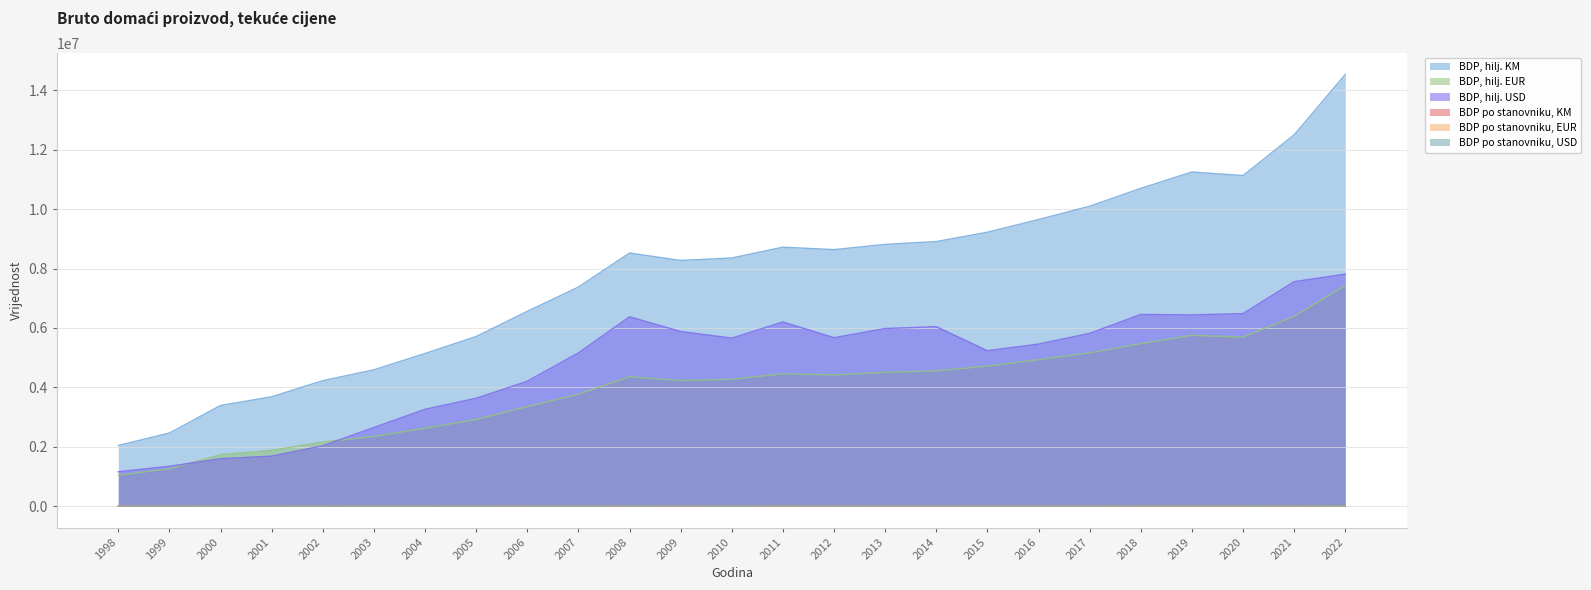

The value of BDP po stanovniku, USD at 2000 is 2271. True or false?

False